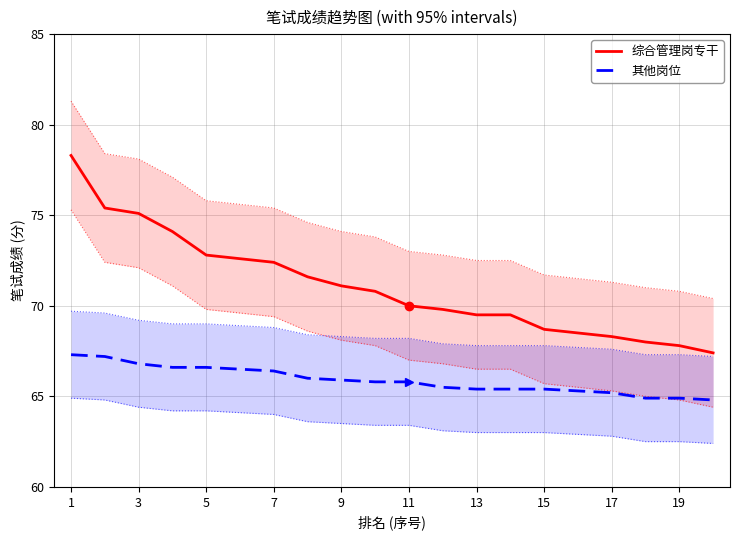

The value of 其他岗位 at 7 is 66.4. True or false?

True